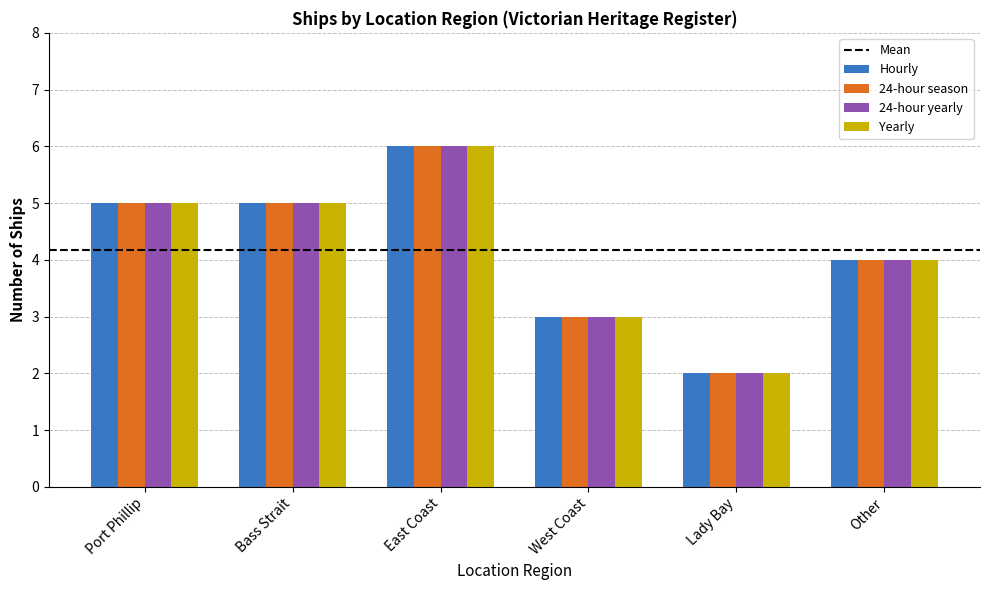

At which category is the sum across all series the highest?

East Coast